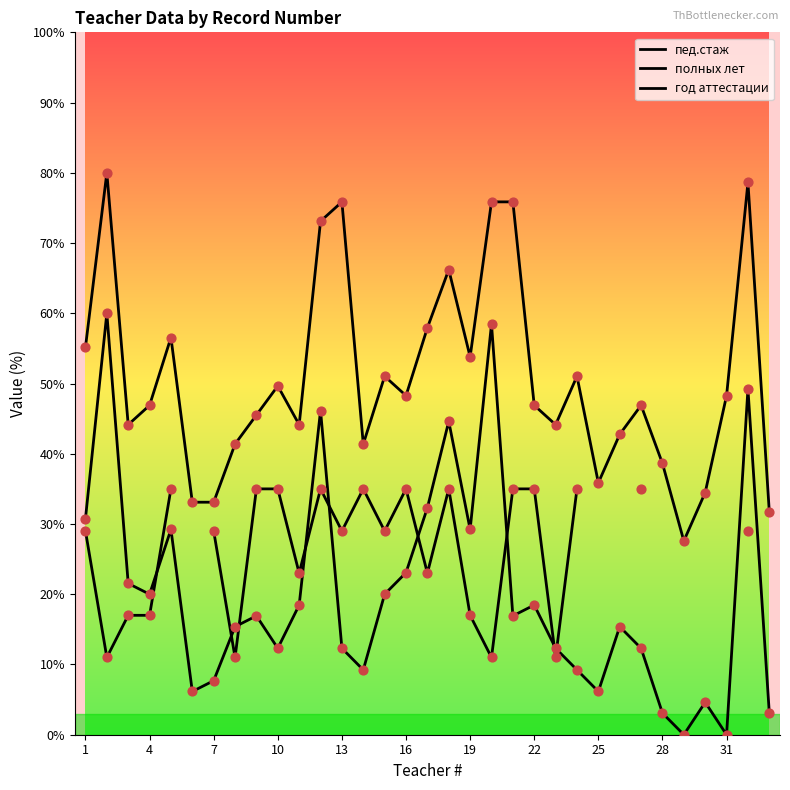

What are all the series names shown in the legend?

пед.стаж, полных лет, год аттестации